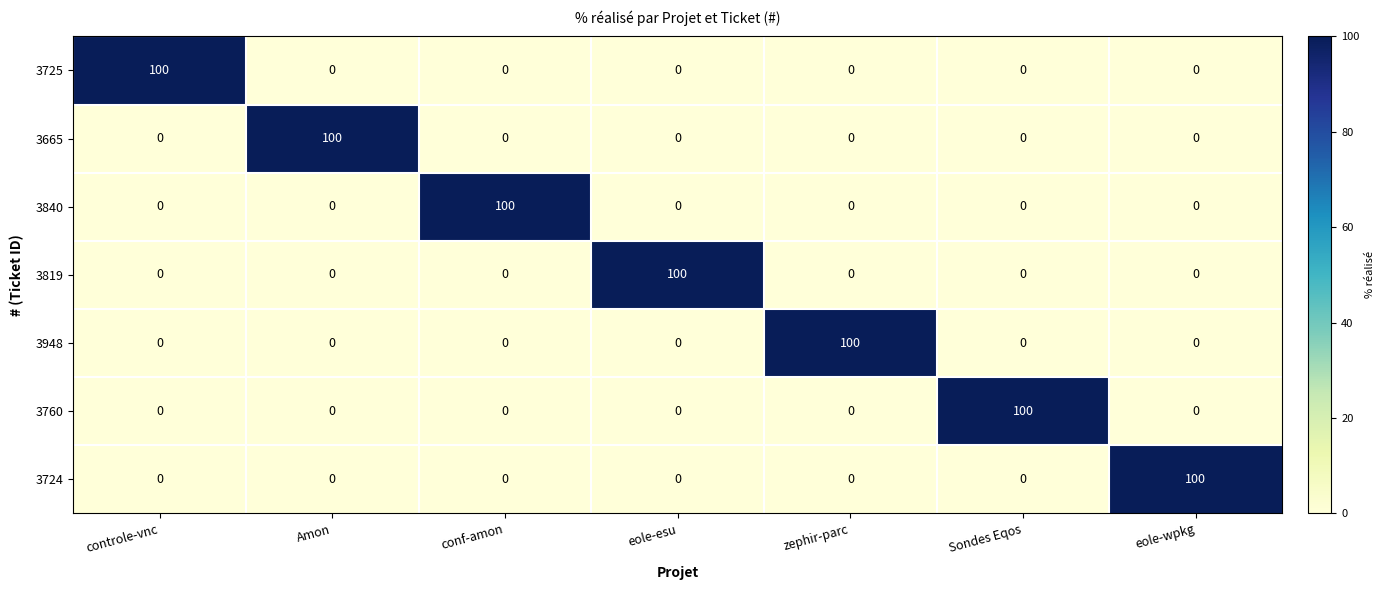

The 3724 series shows -33 at conf-amon. True or false?

False